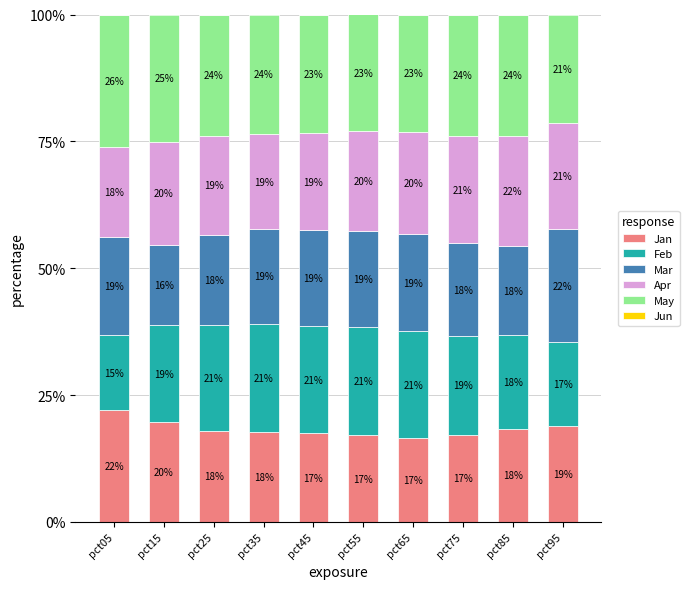

What is the sum of all Jan values?

183.0